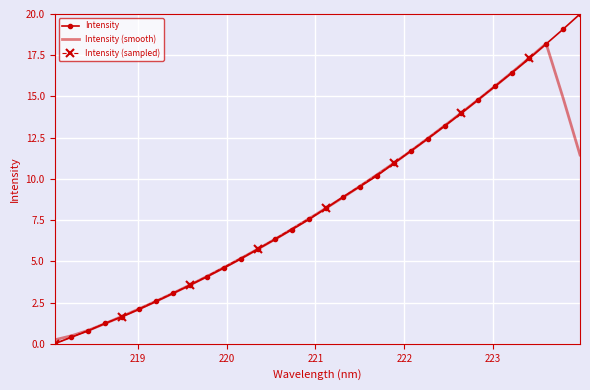

The value at 218.0596 is 10.1. True or false?

False